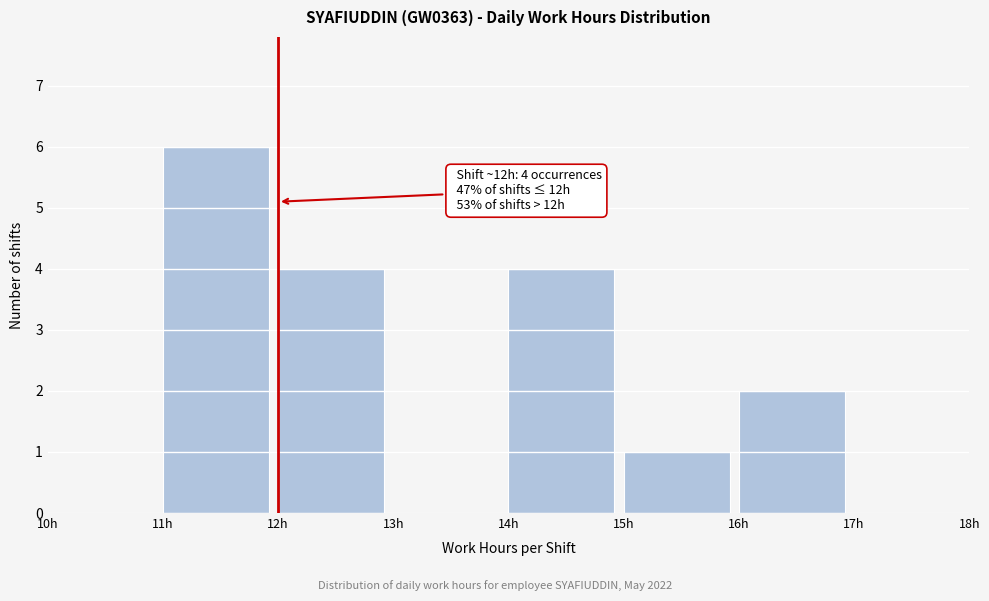

Which range on the x-axis has the tallest bar?

11 to 12